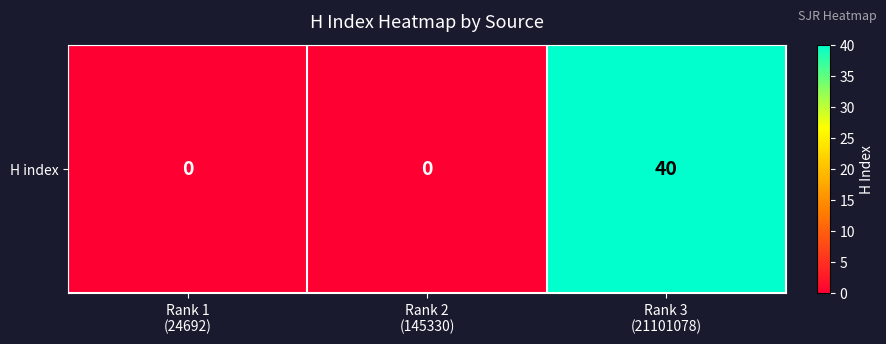

Reading left to right, transcribe all the data shown in this chart.

Rank 1
(24692)=0	Rank 2
(145330)=0	Rank 3
(21101078)=40